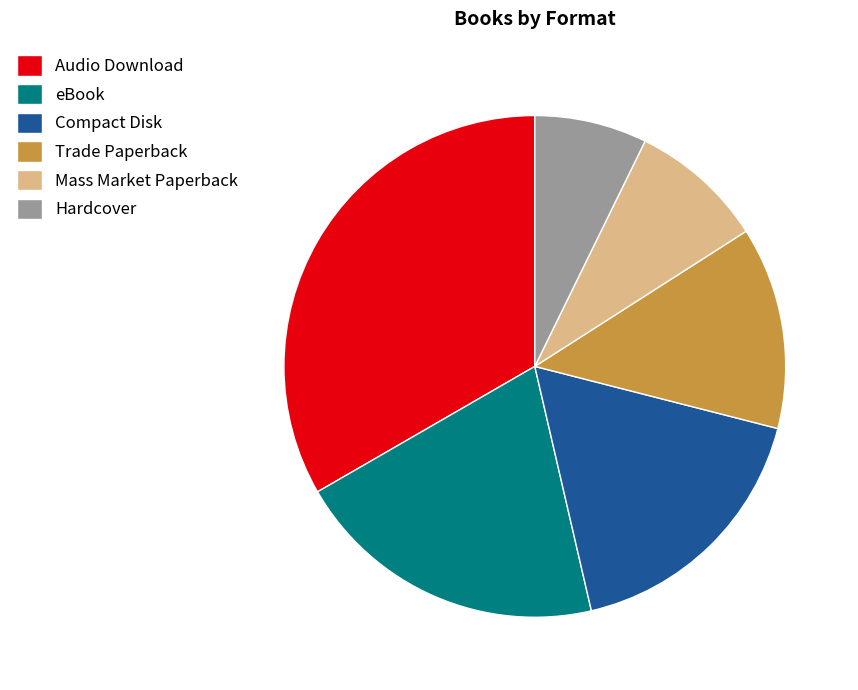

Which has a higher value, Audio Download or Trade Paperback?

Audio Download